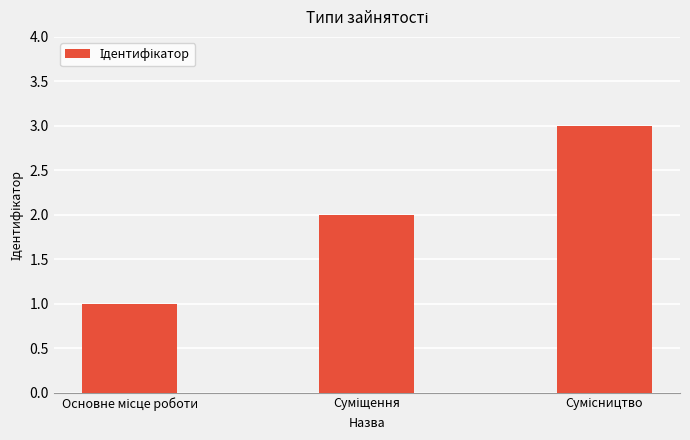

What is the sum of all values?

6